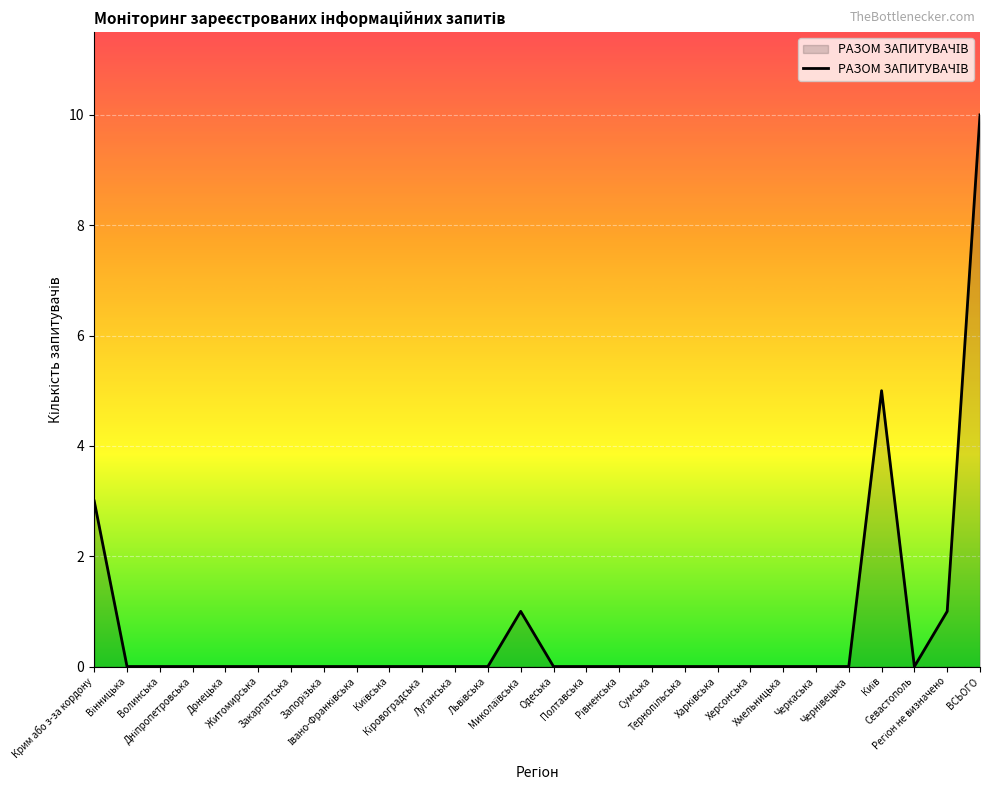

What is the maximum value shown in the chart?

10